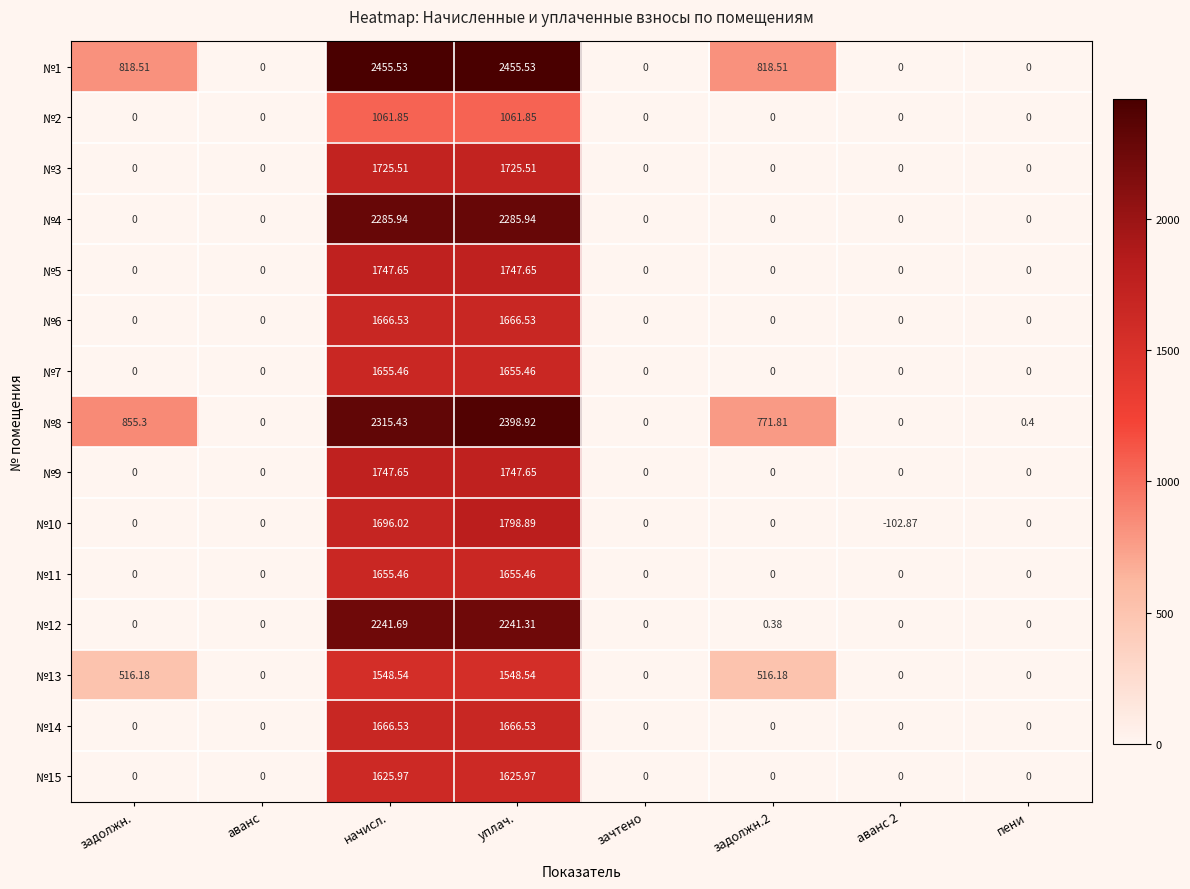

Is the value of №6 at аванс greater than the value of №13 at задолжн.2?

No